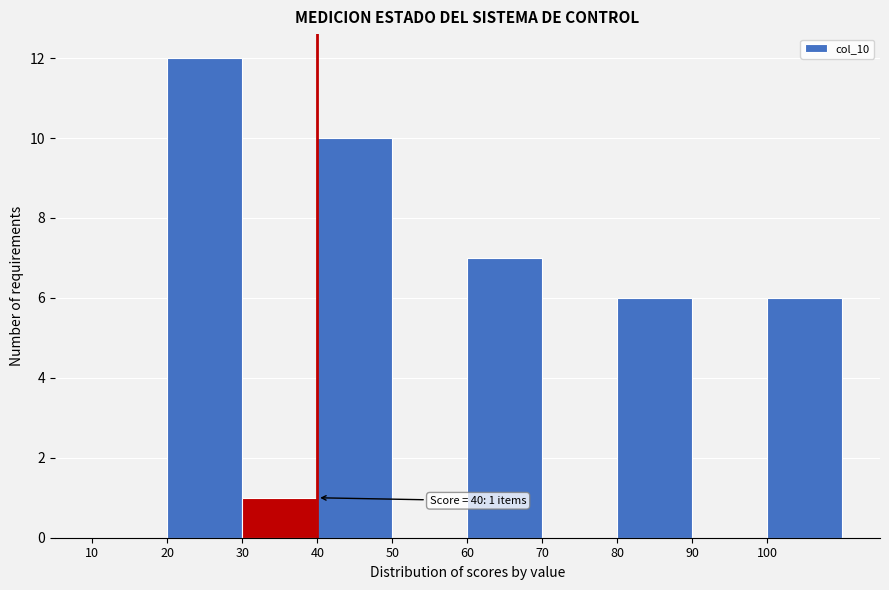

Over which range of the x-axis is the bar tallest?

20 to 30